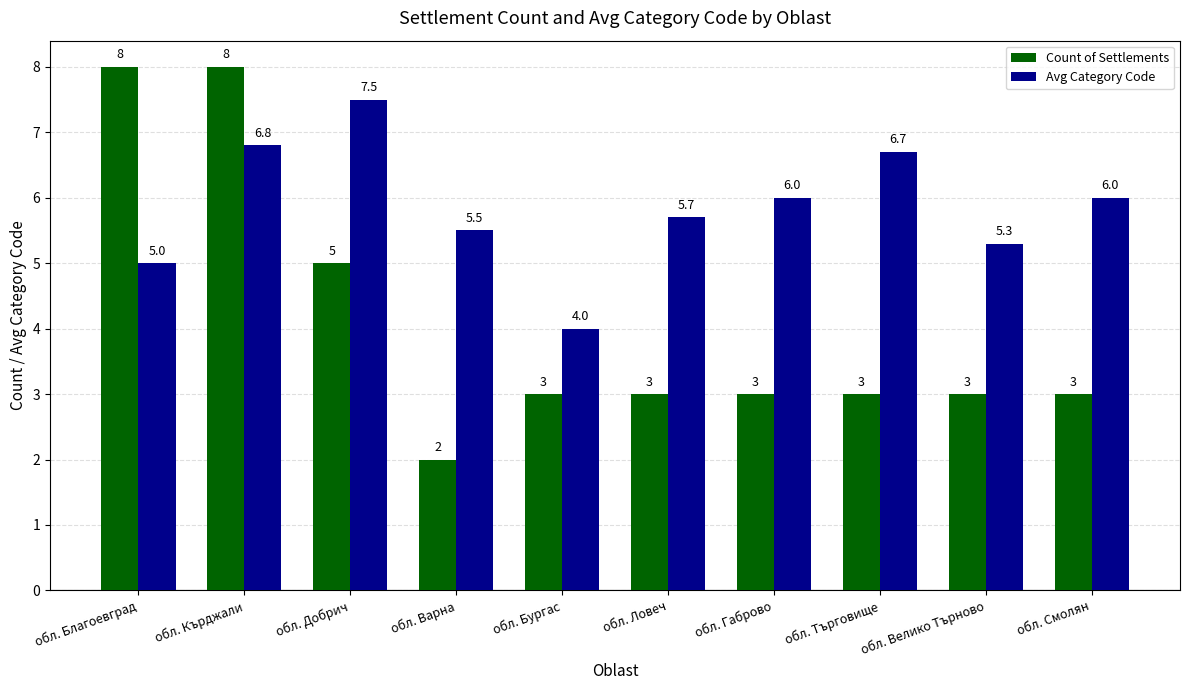

Reading right to left, extract all data points from this chart.

Count of Settlements: обл. Смолян=3.0	обл. Велико Търново=3.0	обл. Търговище=3.0	обл. Габрово=3.0	обл. Ловеч=3.0	обл. Бургас=3.0	обл. Варна=2.0	обл. Добрич=5.0	обл. Кърджали=8.0	обл. Благоевград=8.0
Avg Category Code: обл. Смолян=6.0	обл. Велико Търново=5.3	обл. Търговище=6.7	обл. Габрово=6.0	обл. Ловеч=5.7	обл. Бургас=4.0	обл. Варна=5.5	обл. Добрич=7.5	обл. Кърджали=6.8	обл. Благоевград=5.0